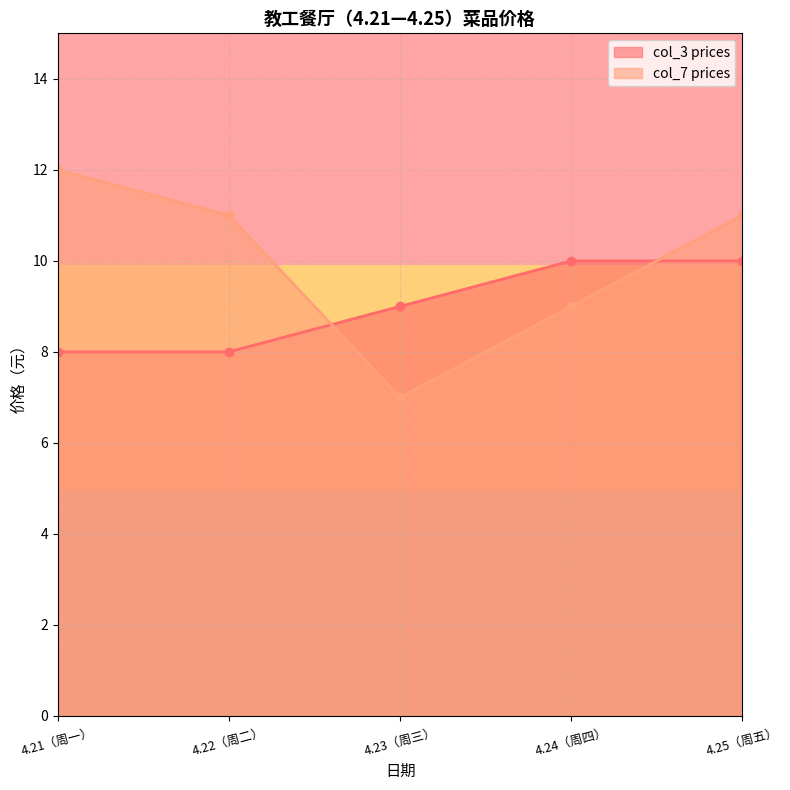

What is the sum of all col_3 prices values?

45